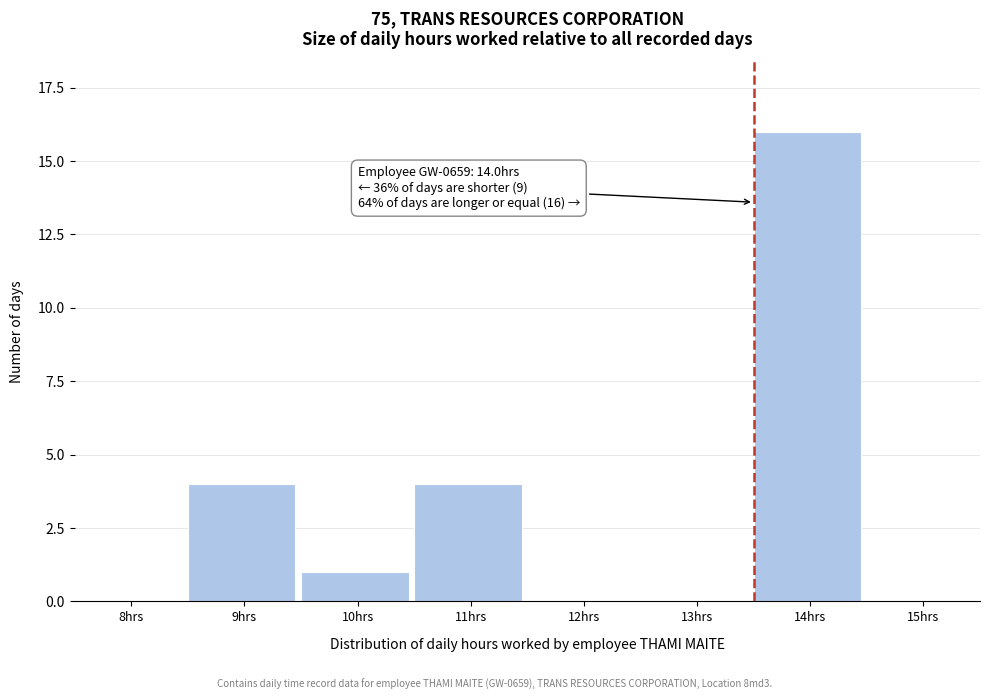

Reading left to right, extract all data points from this chart.

8hrs=0	9hrs=4	10hrs=1	11hrs=4	12hrs=0	13hrs=0	14hrs=16	15hrs=0